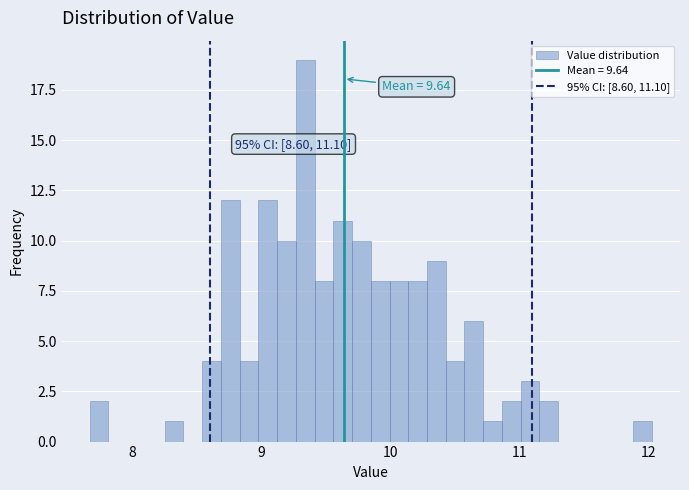

Read against the x-axis, roughly where is the centre of the tallest bar?

9.3